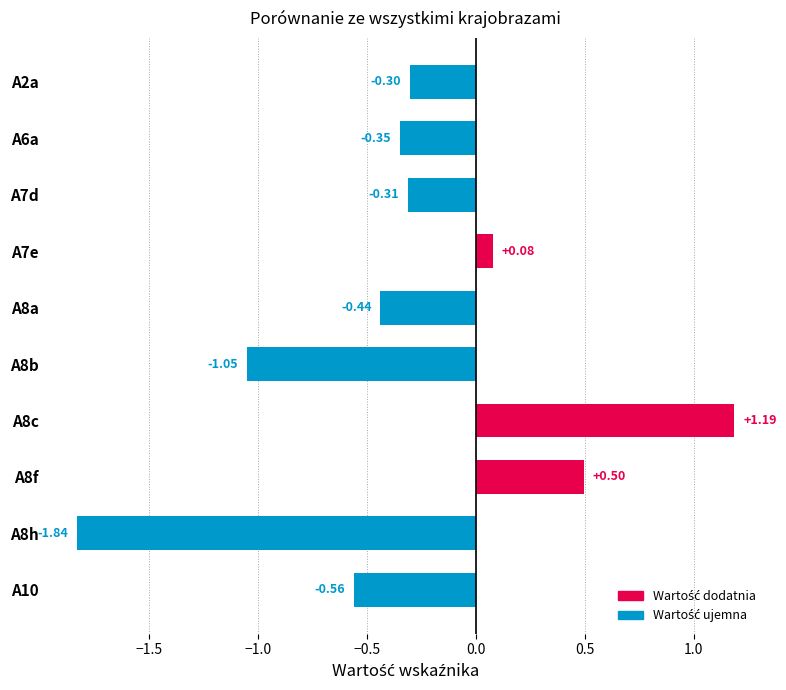

Rank the categories by value from lowest to highest.

A8h, A8b, A10, A8a, A6a, A7d, A2a, A7e, A8f, A8c